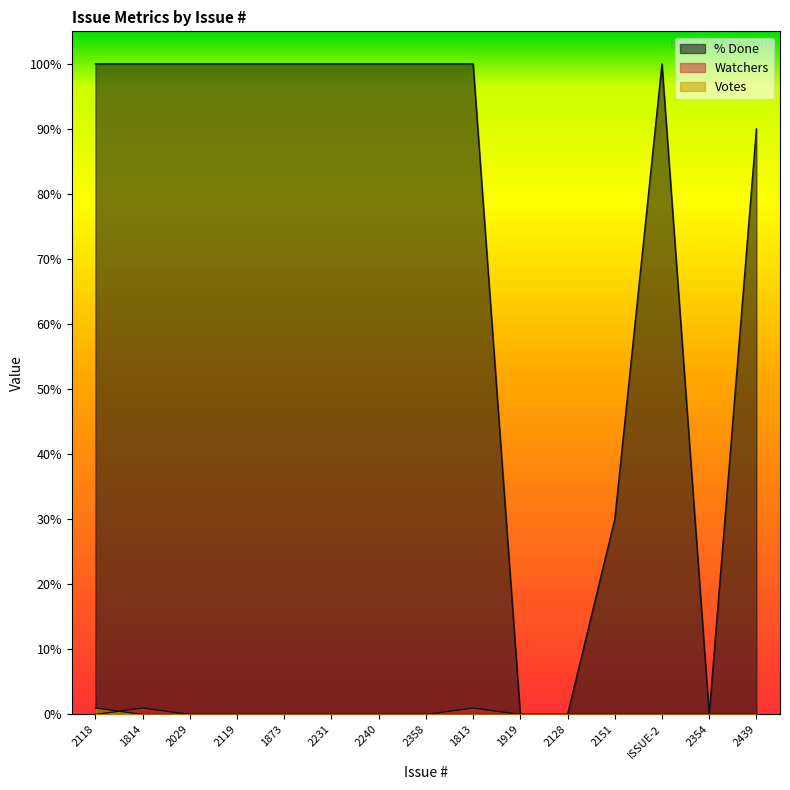

True or false: Watchers has a value of -1 at 2240.

False